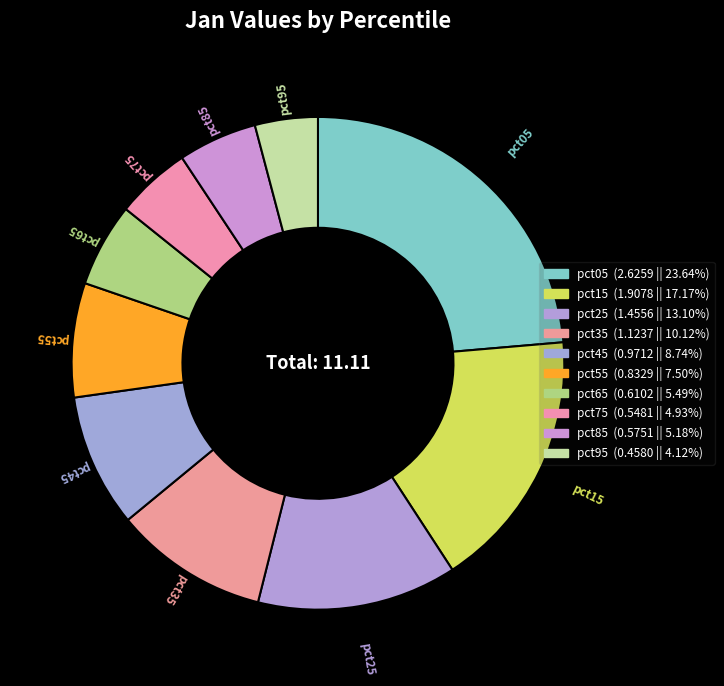

To the nearest percent, what is the difference between the largest and smallest slice percentages?

20%